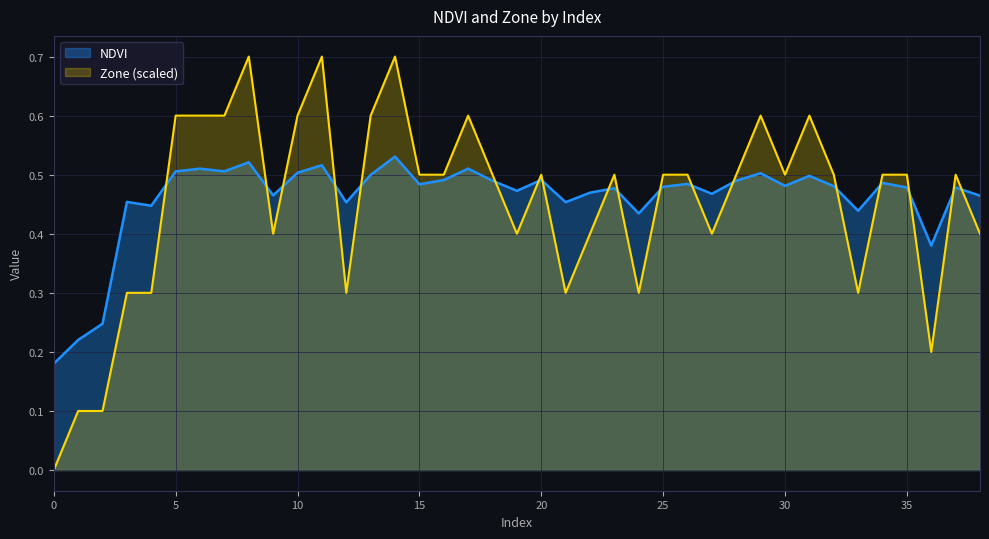

Which series ends up on top after the final intersection of NDVI and Zone?

NDVI